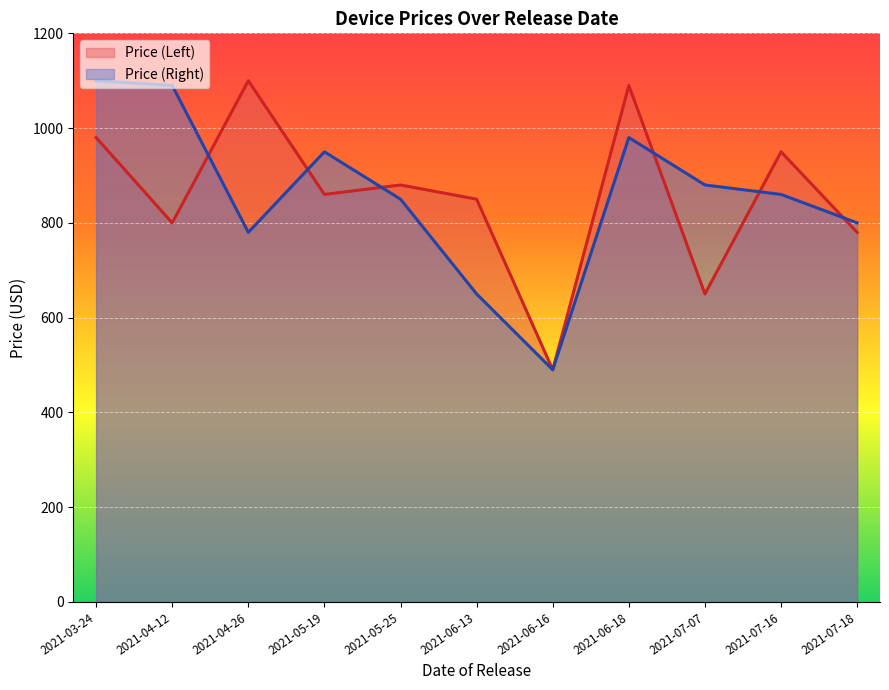

Between 2021-07-07 and 2021-05-19, which is larger?

2021-05-19